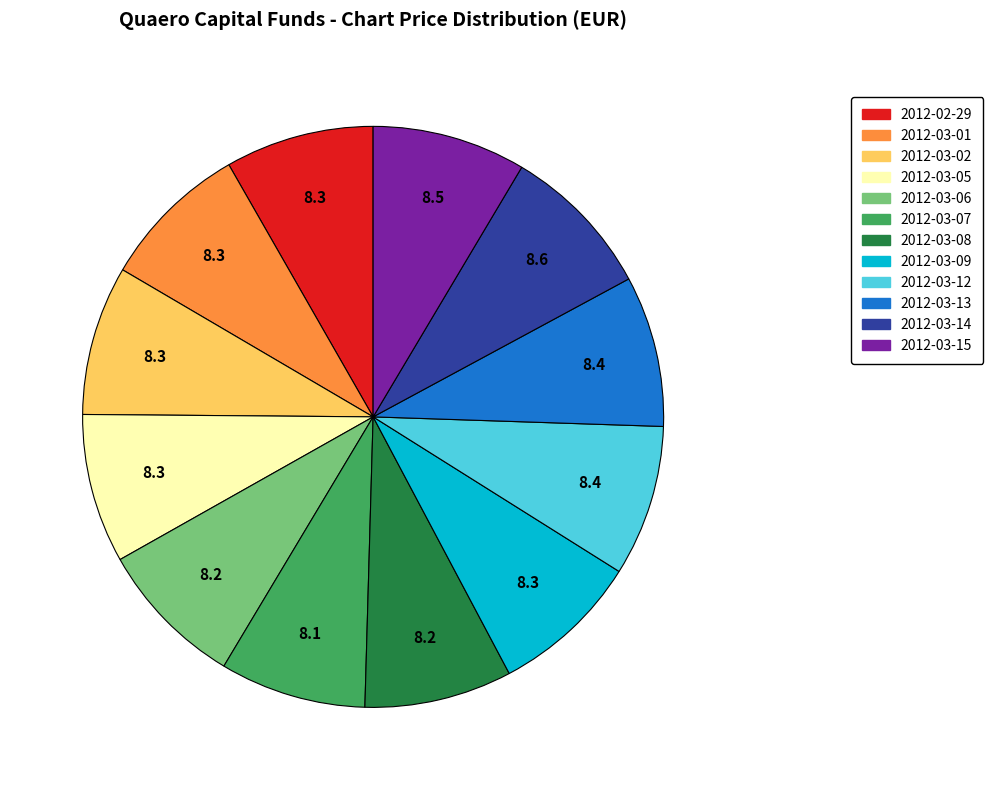

Approximately how many times larger is the value at 2012-03-15 compared to 2012-03-13?

1.0